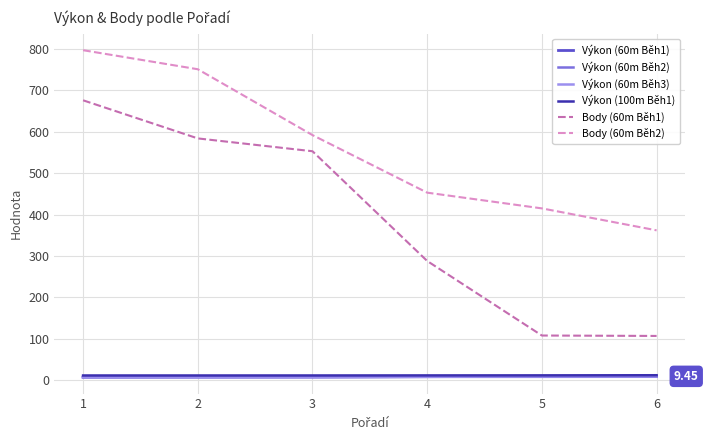

Which series has the largest range (max minus min)?

Body (60m Běh1)